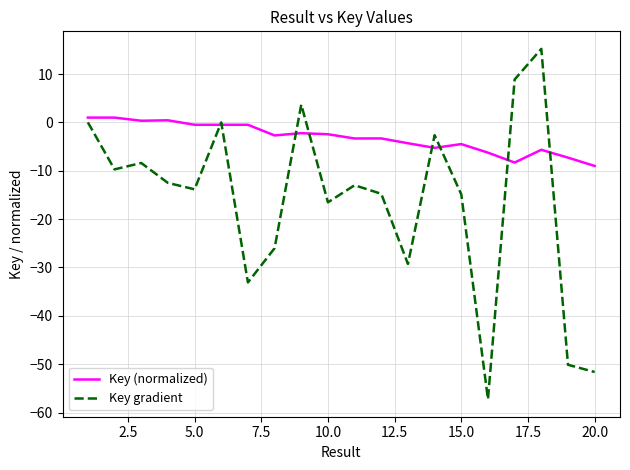

What is the lowest value of the Key (normalized) series?

-9.0